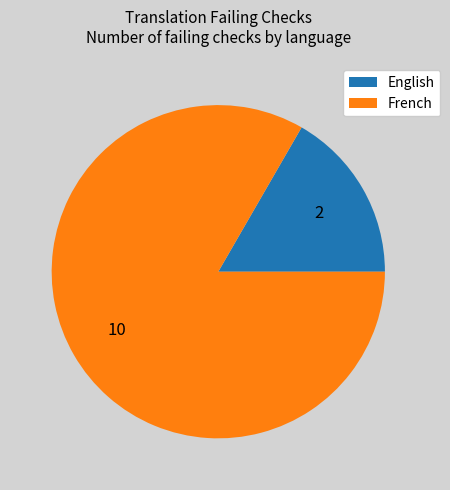

Which slice represents more than half of the pie?

French